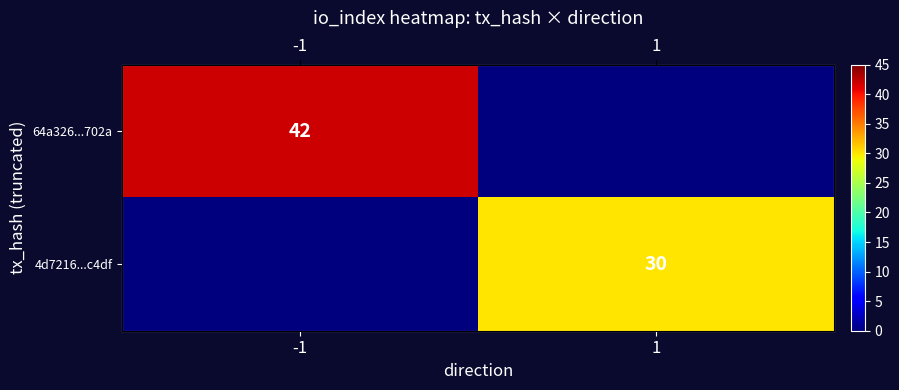

Rank the series by their average value, from highest to lowest.

64a326...702a, 4d7216...c4df